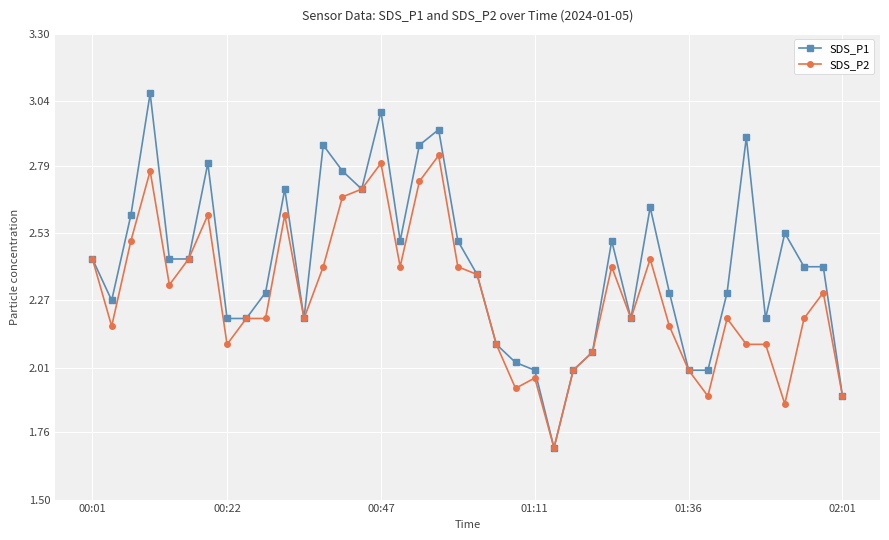

Which series has the largest range (max minus min)?

SDS_P1